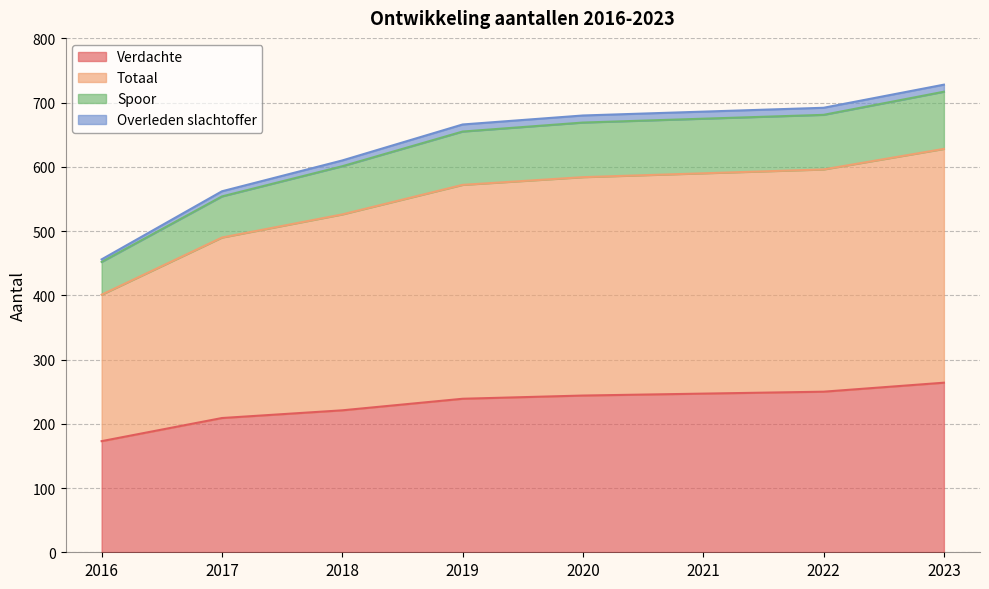

Count the number of categories in the chart.

8